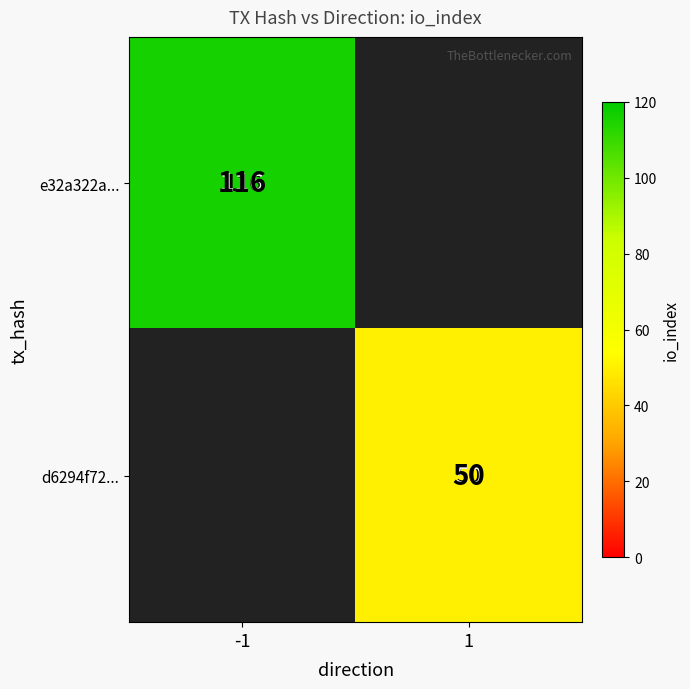

The d6294f72... series shows 12 at 1. True or false?

False